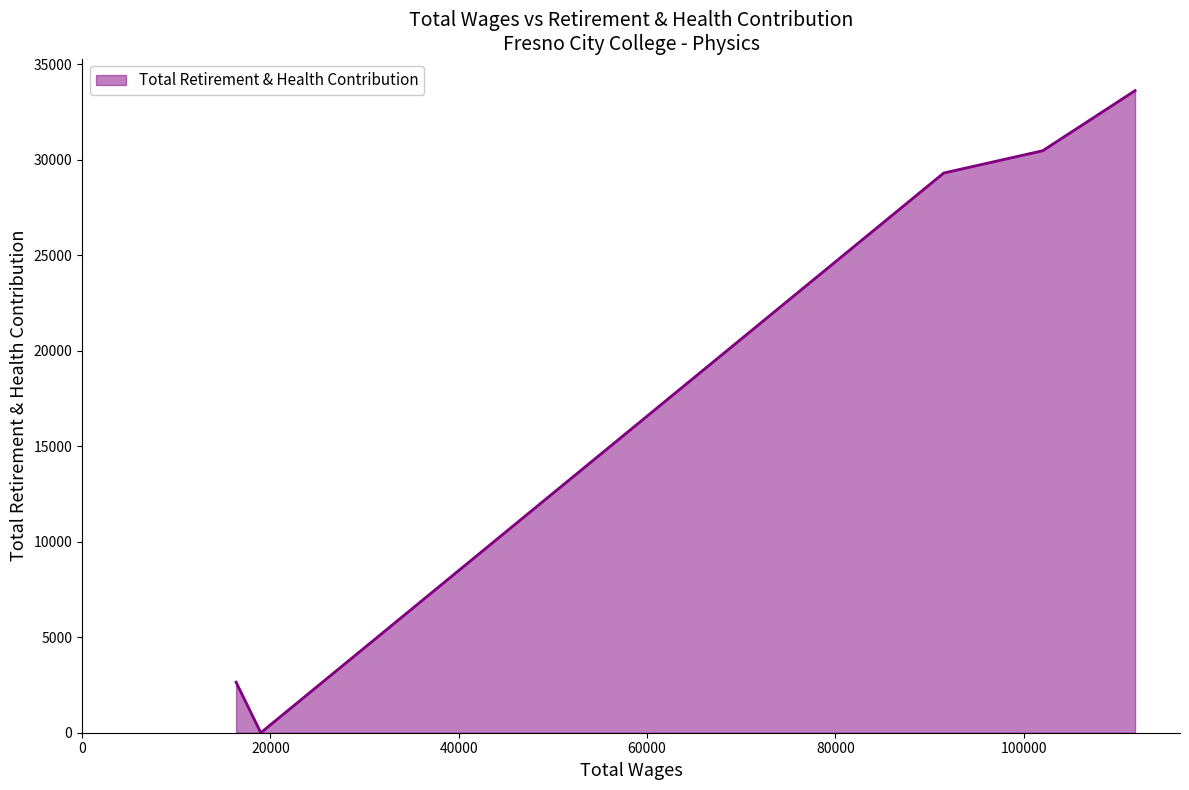

What is the maximum value shown in the chart?

33623